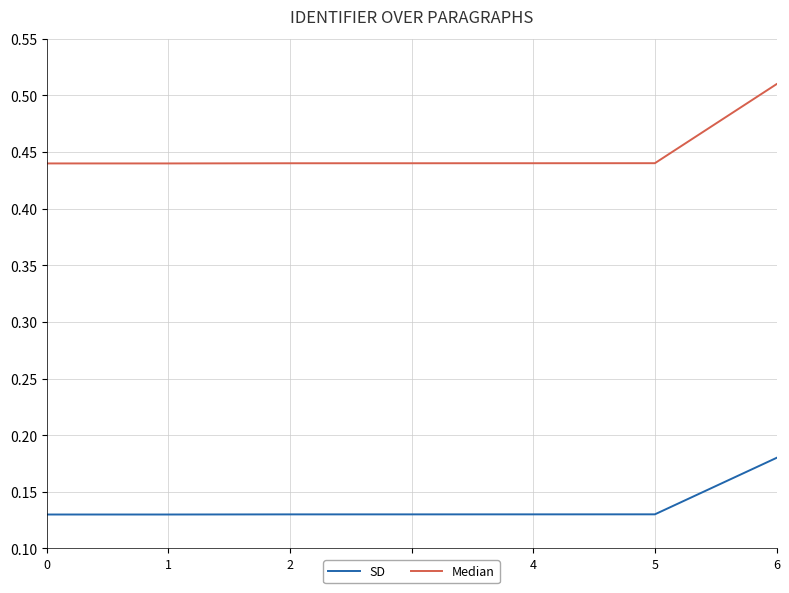

How many lines are shown in the chart?

2